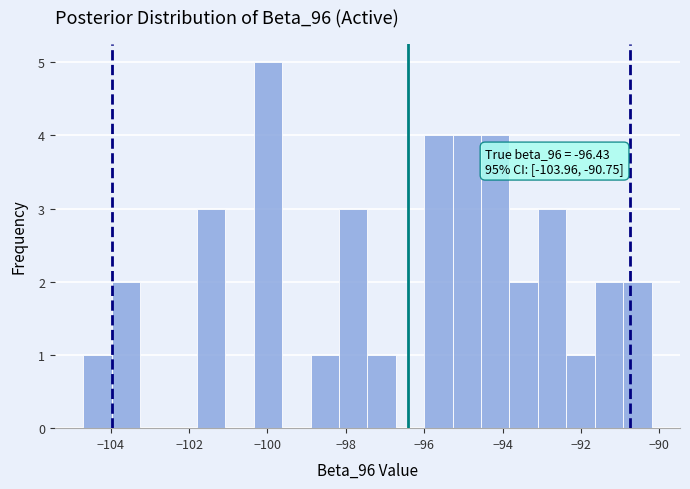

Around what value on the x-axis is the tallest bar? Give the approximate position of its centre, as read against the axis.

-100.0